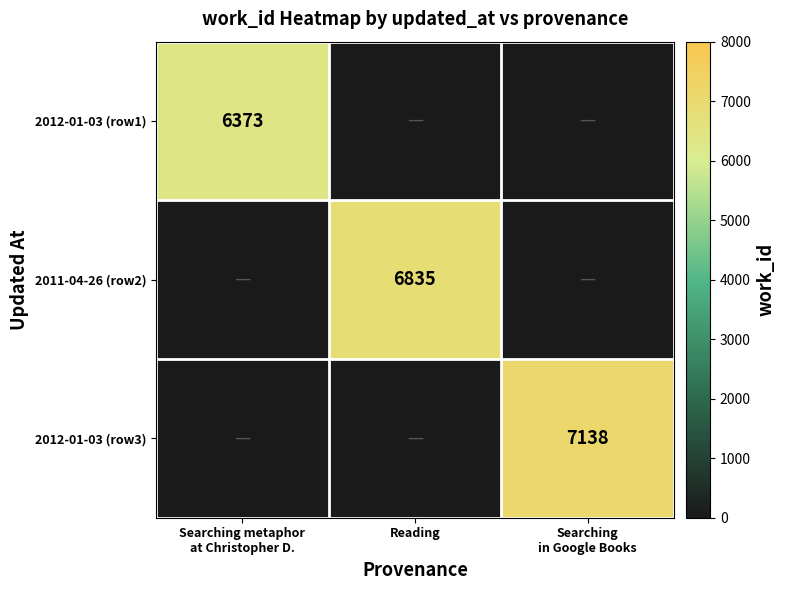

Count the number of categories in the chart.

3